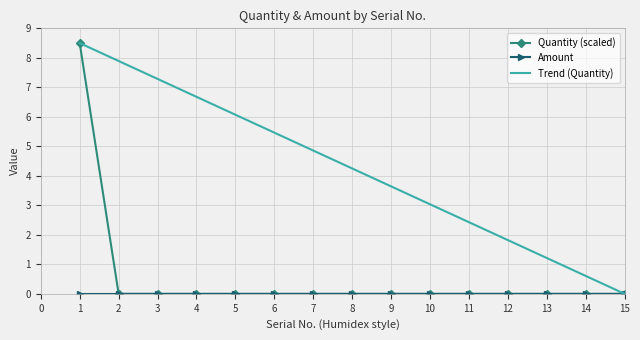

What is the difference between the highest and lowest values at 12?

1.8